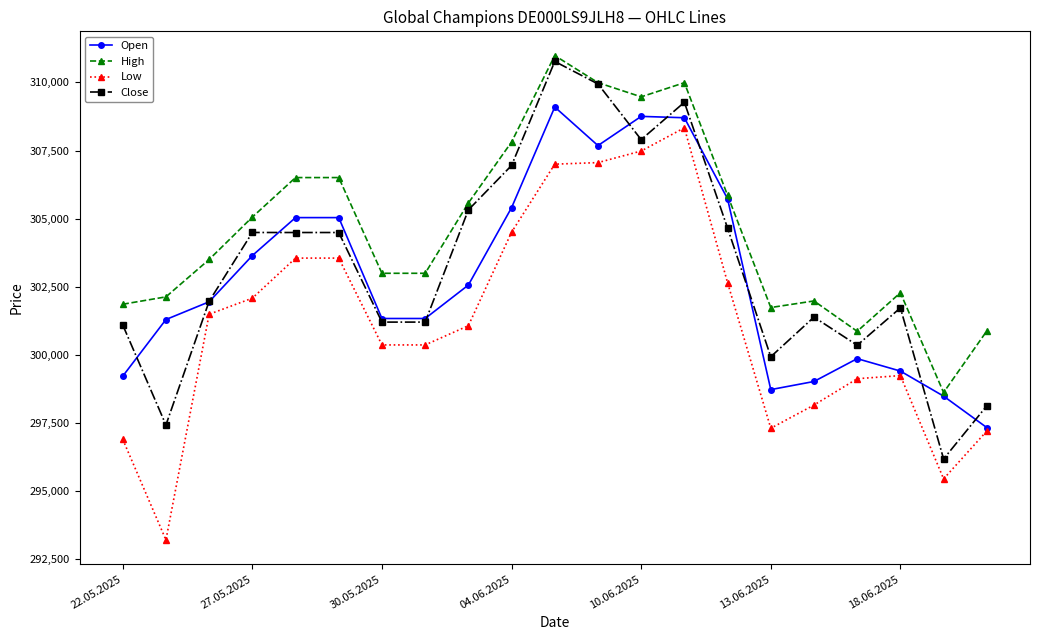

List the series in order of their peak value, highest first.

High, Close, Open, Low